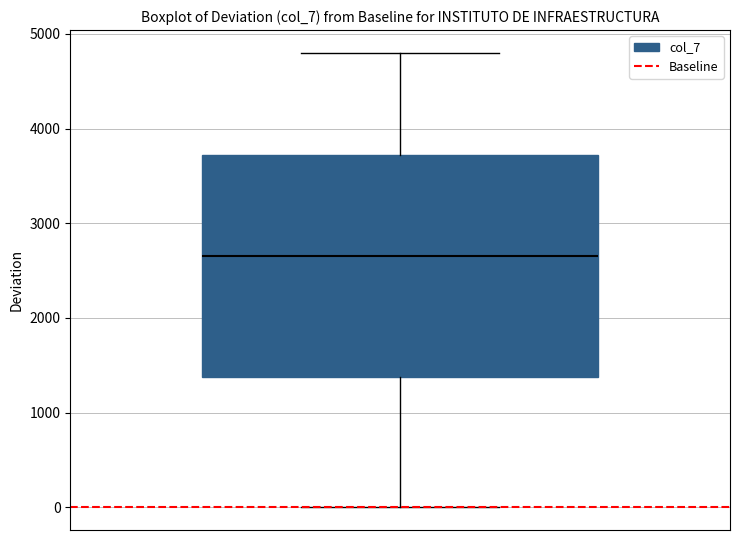

Transcribe this box plot: give where the median line is, the range the box spans, and where the two whiskers end, as read against the y-axis. The values are not printed on the chart, so give them approximately, as read against the axis.

median 2700, box 1400 to 3700, whiskers 0 to 4800